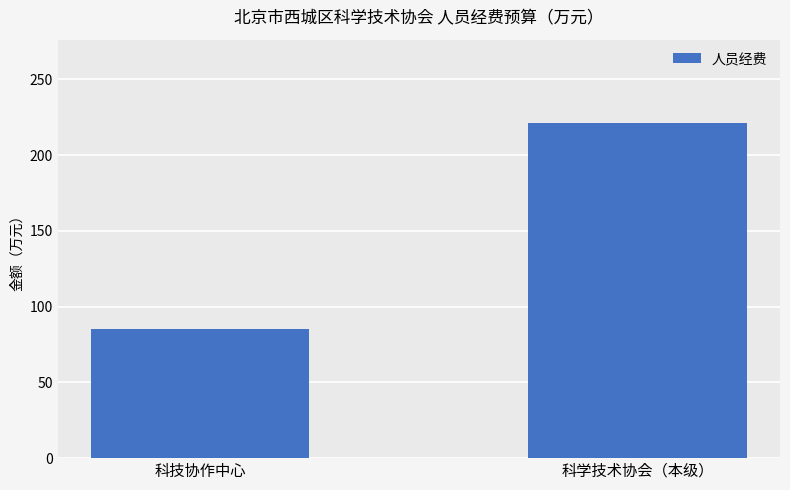

Reading left to right, list all the values displayed in this chart.

科技协作中心=85.1	科学技术协会（本级）=221.0